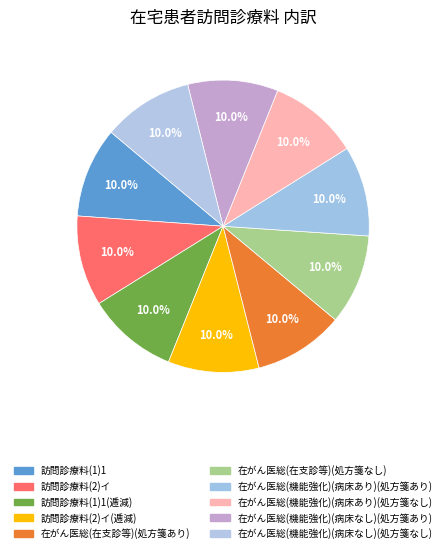

Rank the categories by value from highest to lowest.

在宅患者訪問診療料（２）イ（逓減）, 在宅患者訪問診療料（１）１（同一建物居住者以外）（逓減）, 在宅患者訪問診療料（２）イ, 在がん医総（機能強化した在支診等）（病床なし）（処方箋なし）, 在がん医総（機能強化した在支診等）（病床なし）（処方箋あり）, 在がん医総（機能強化した在支診等）（病床あり）（処方箋なし）, 在がん医総（機能強化した在支診等）（病床あり）（処方箋あり）, 在がん医総（在支診等）（処方箋なし）, 在がん医総（在支診等）（処方箋あり）, 在宅患者訪問診療料（１）１（同一建物居住者以外）